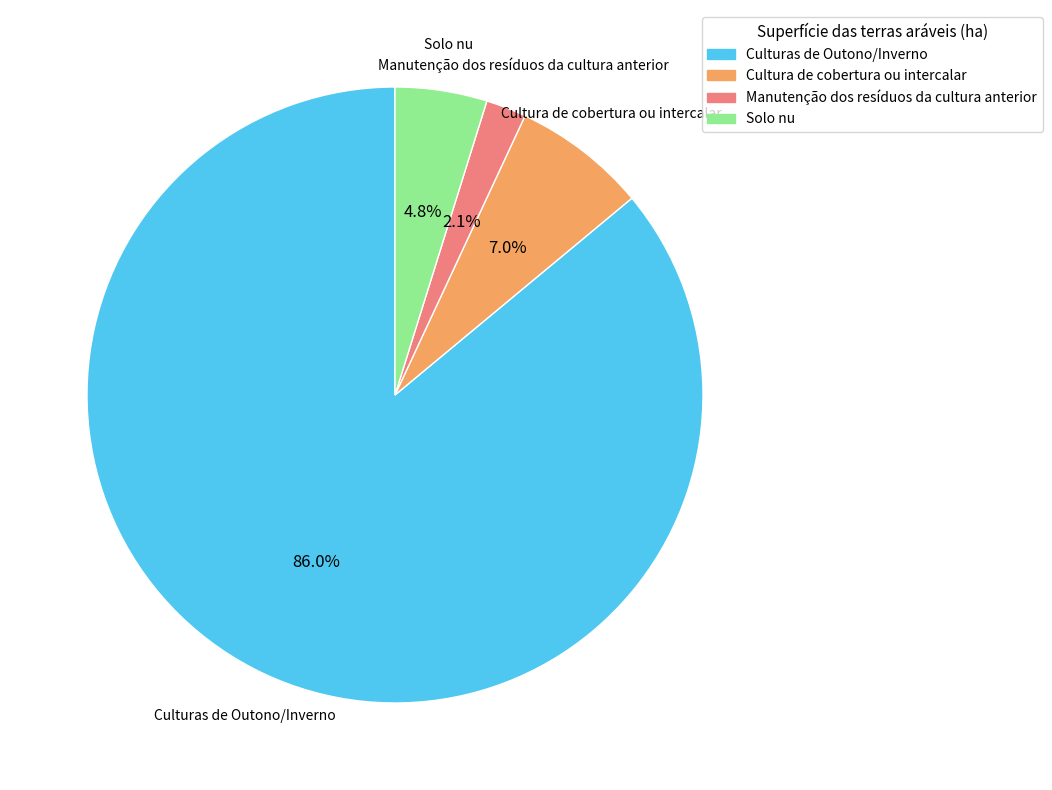

Is it true that Manutenção dos resíduos da cultura anterior is 13% of the pie?

False